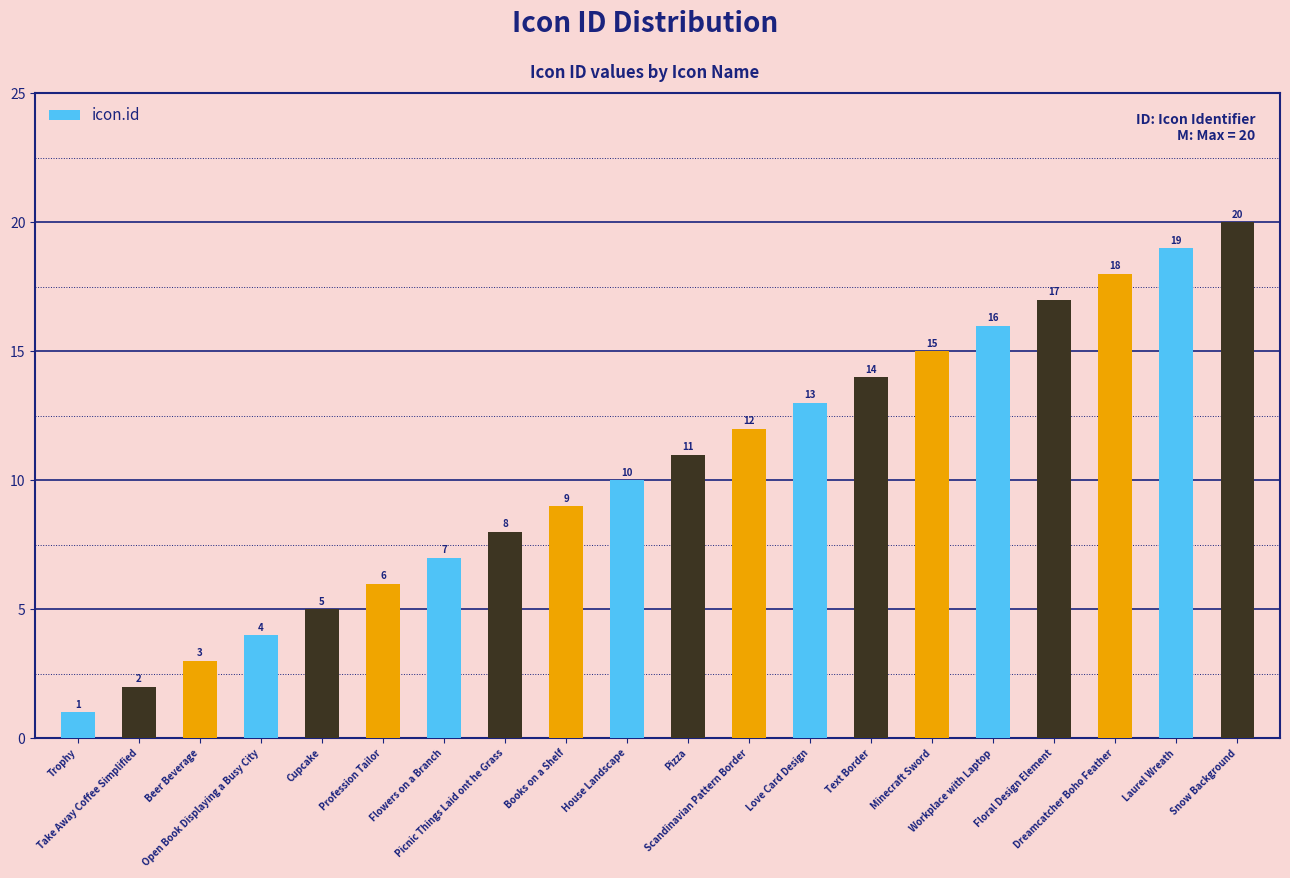

What is the value of the 15th bar from the left?

15